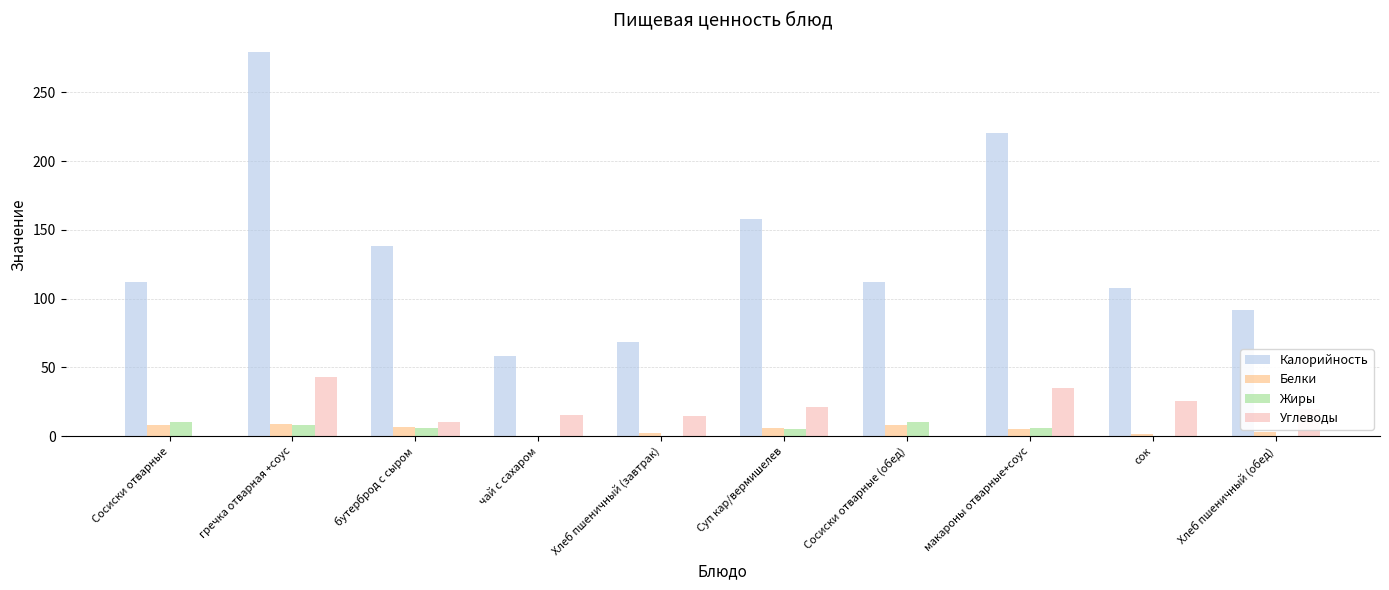

Which series has the largest total across all categories?

Калорийность